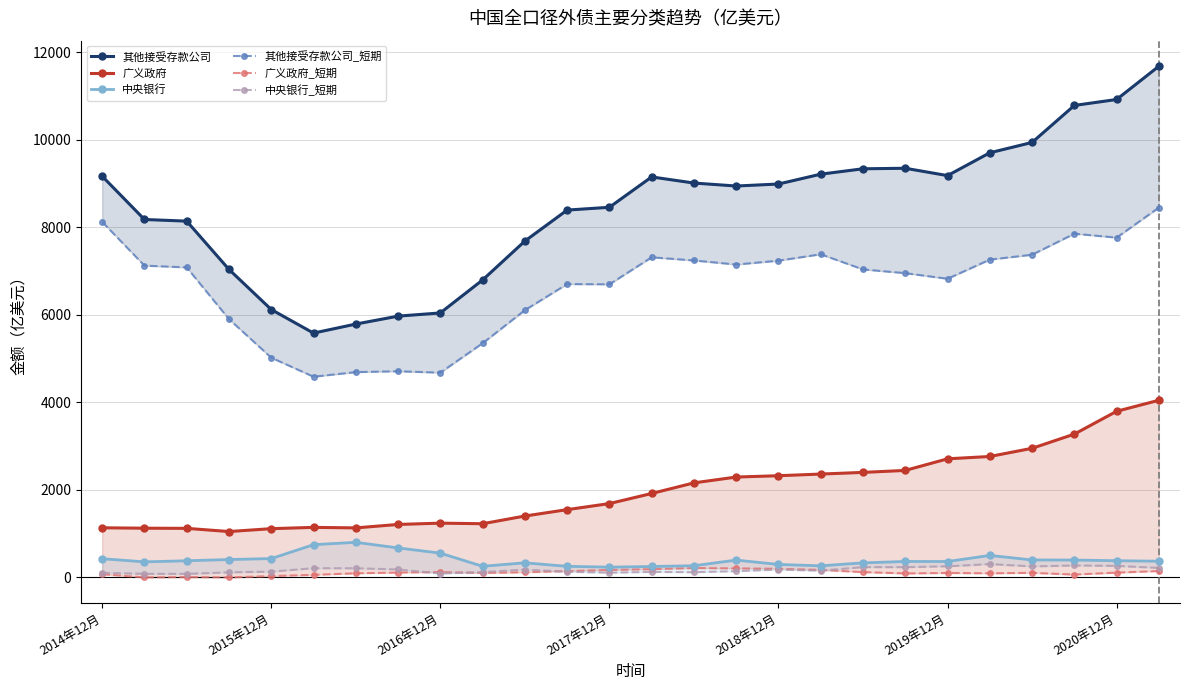

At which label does 中央银行 first exceed 380?

2014年12月